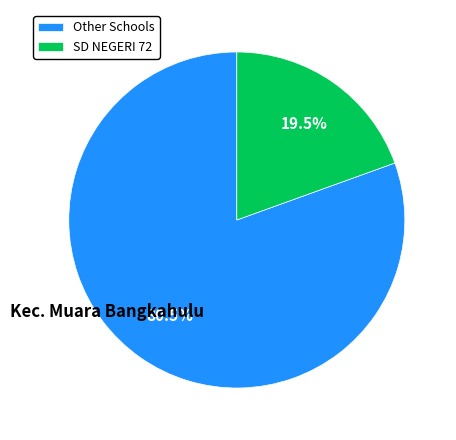

Which has a higher value, SD NEGERI 72 or Other Schools?

Other Schools